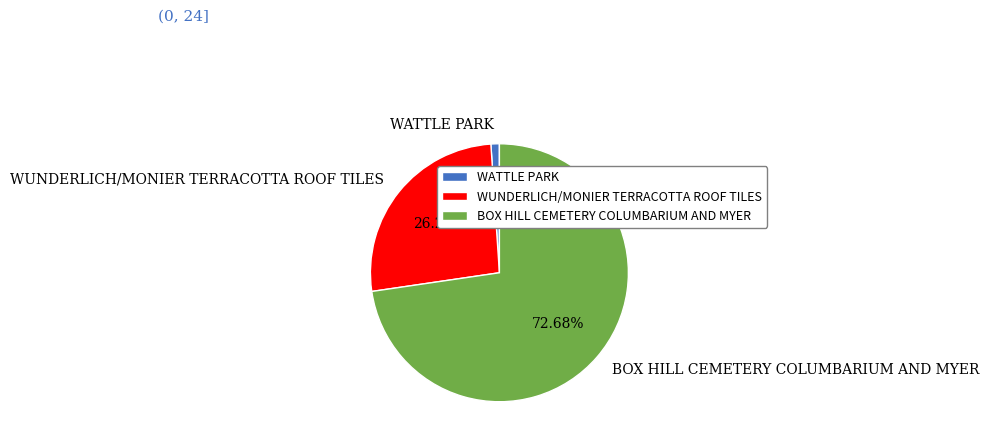

What is the total percentage of WUNDERLICH/MONIER TERRACOTTA ROOF TILES and BOX HILL CEMETERY COLUMBARIUM AND MYER?

98.9%